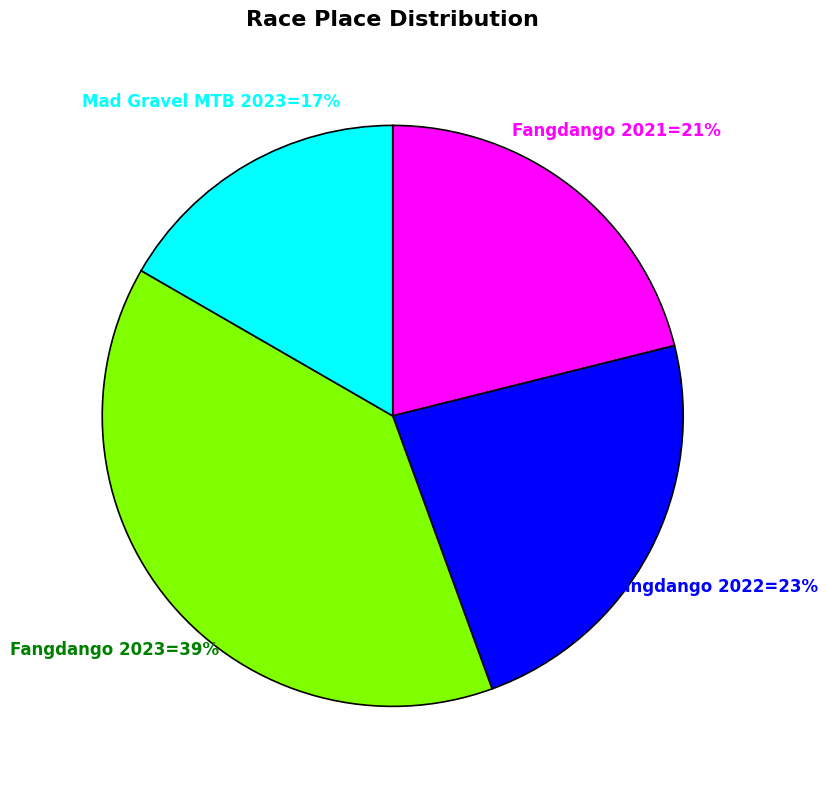

Is there any slice that represents more than half of the pie?

No